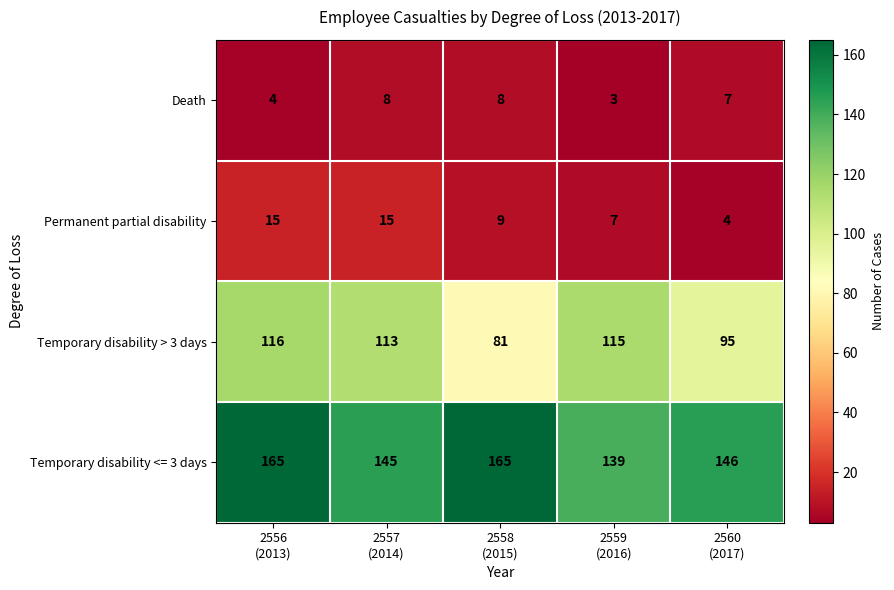

Rank the series at 2560
(2017) from lowest to highest value.

Permanent partial disability, Death, Temporary disability > 3 days, Temporary disability <= 3 days